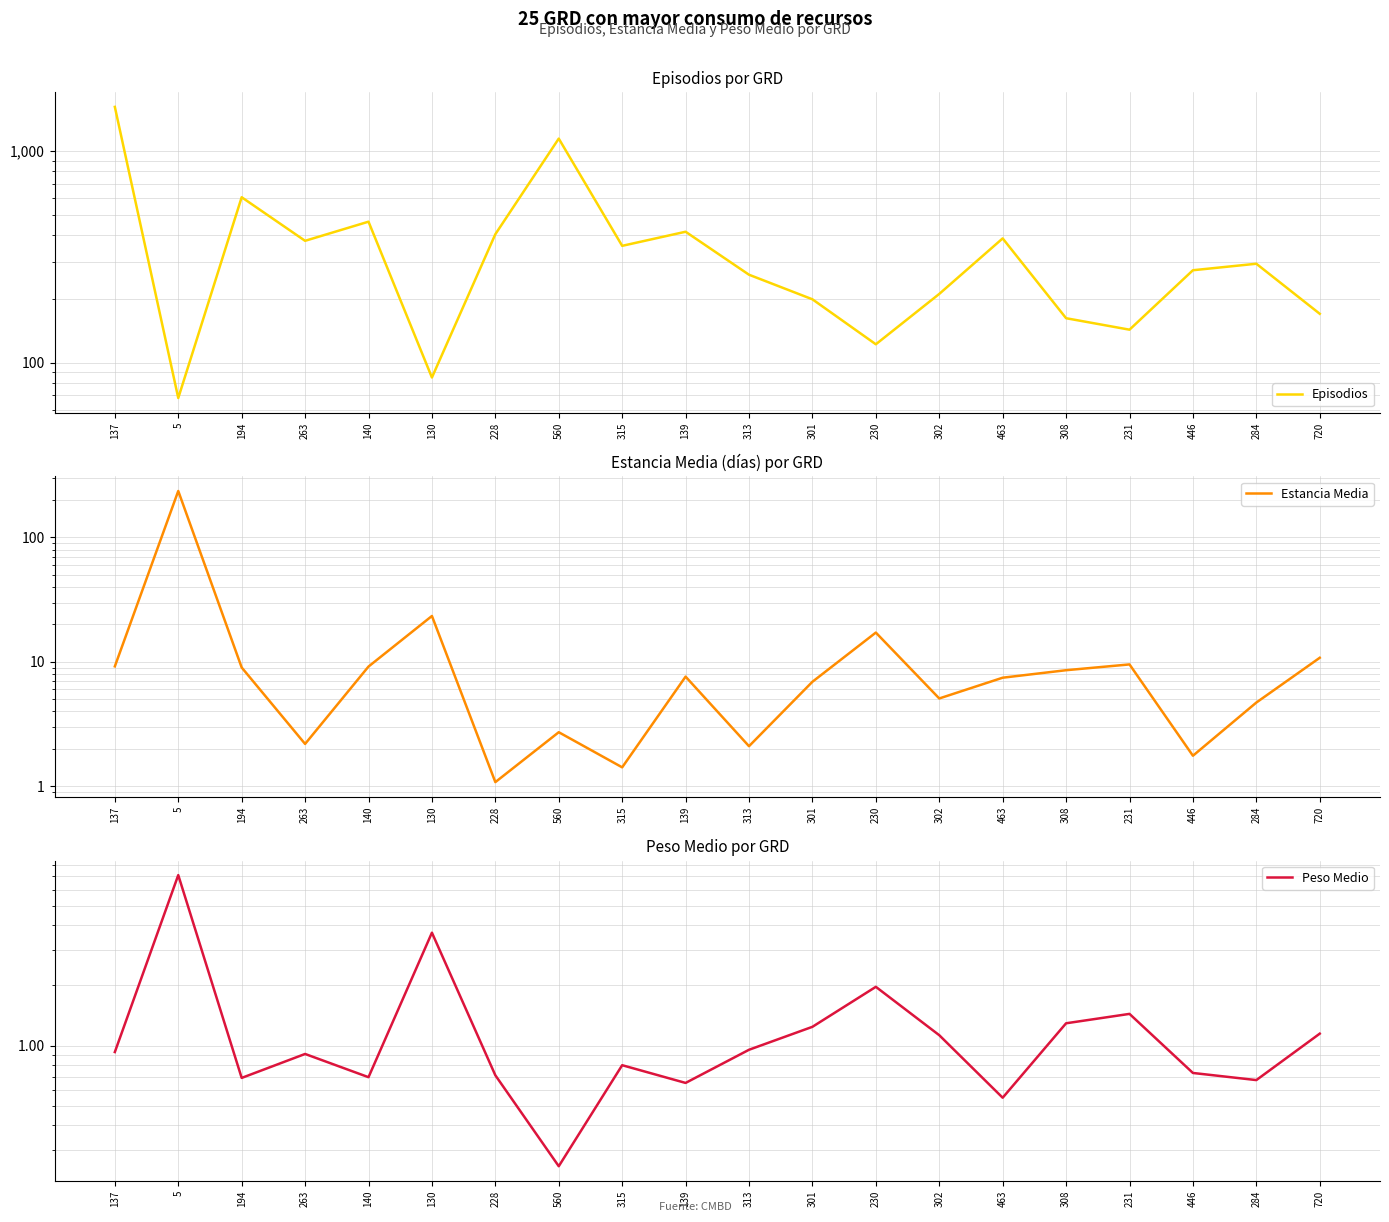

Where is Estancia Media nearest to the value 118?

130